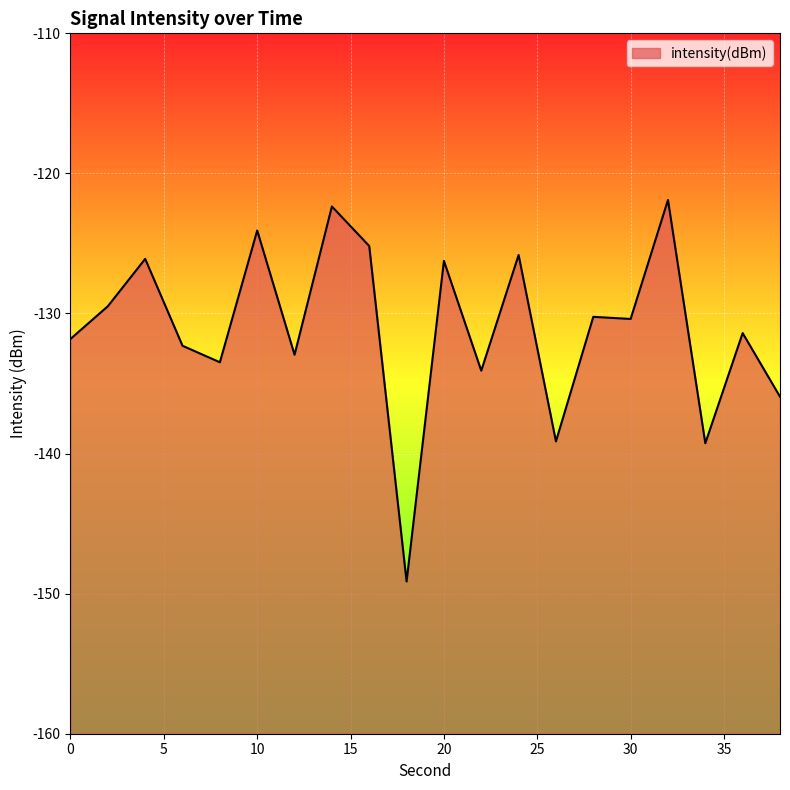

How many points are lower than both their immediate neighbors (excluding endpoints)?

7